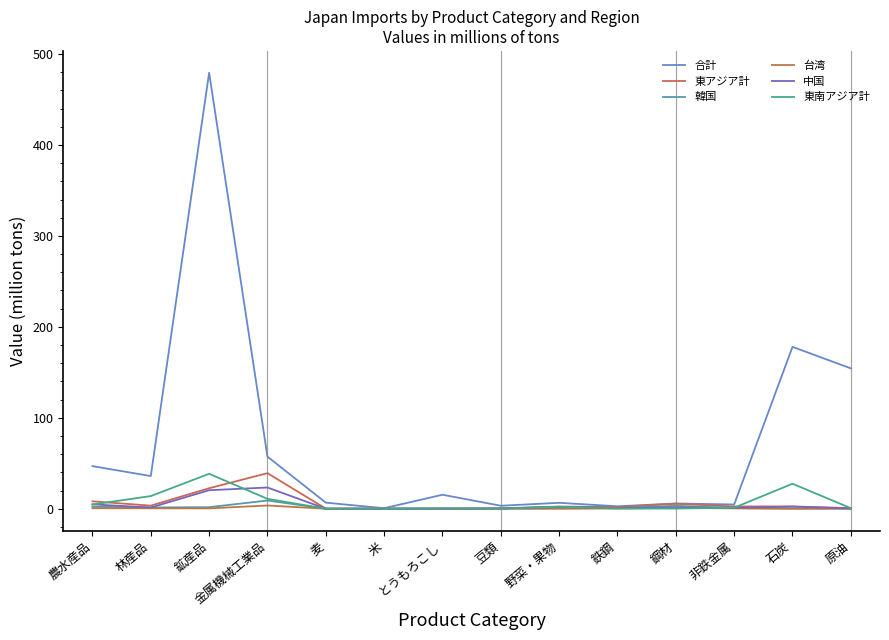

At which label does 中国 first exceed 1?

農水産品